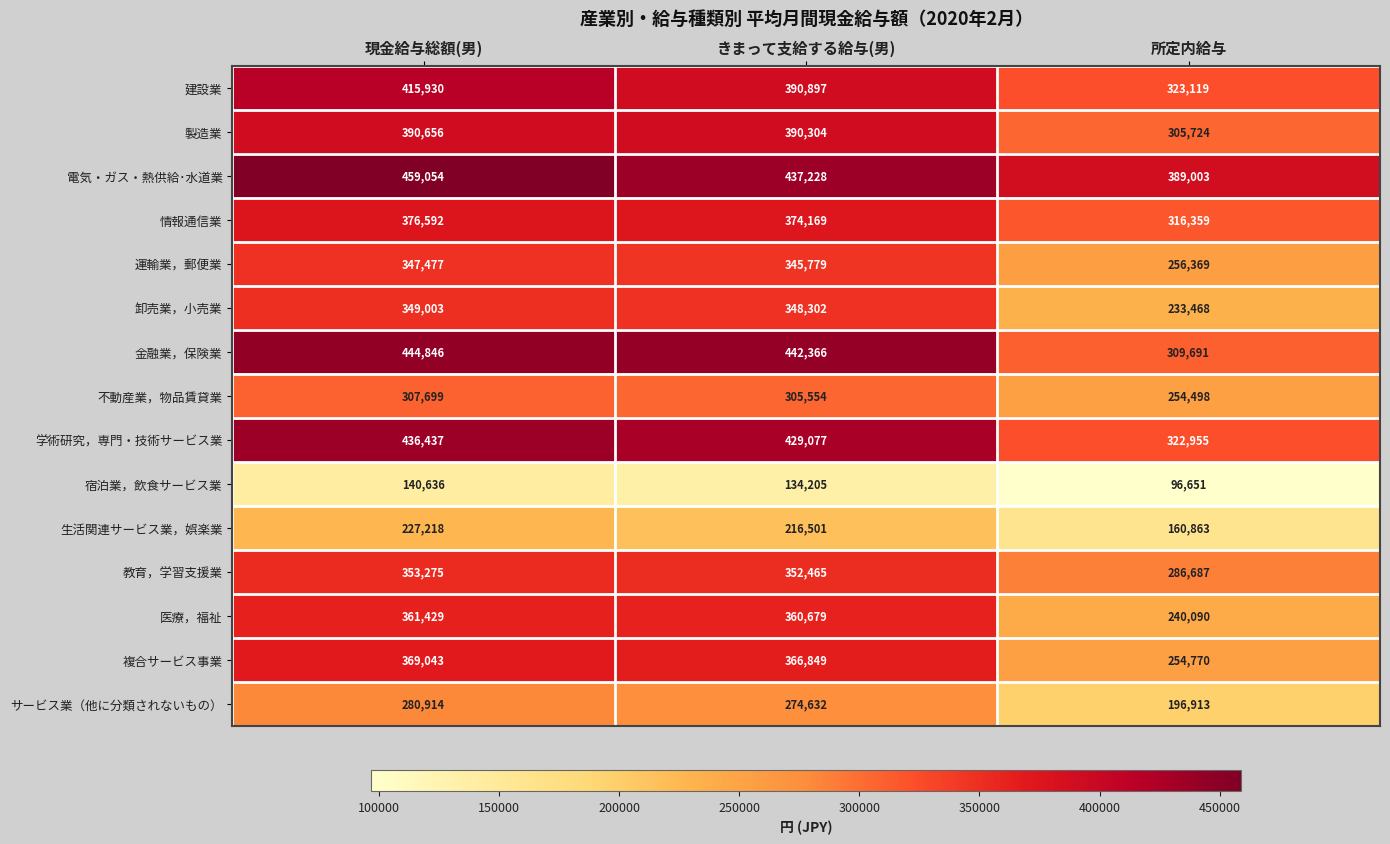

List the labels in order of 宿泊業，飲食サービス業 value, largest first.

現金給与総額(男), きまって支給する給与(男), 所定内給与